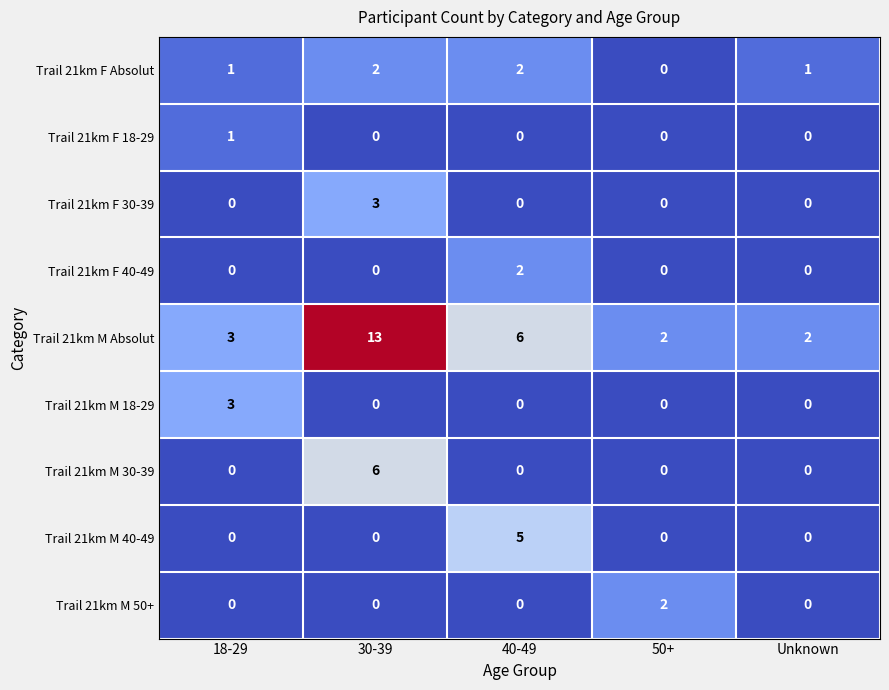

What is the difference between the highest and lowest values at 30-39?

13